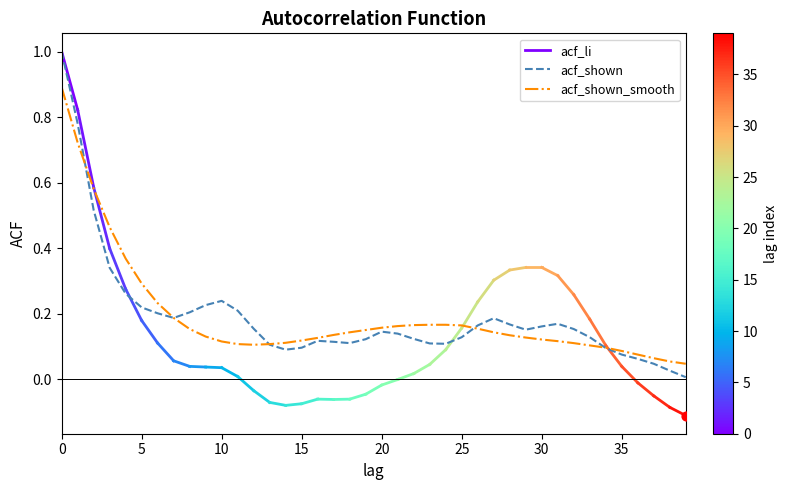

Which series has the largest total across all categories?

acf_shown_smooth